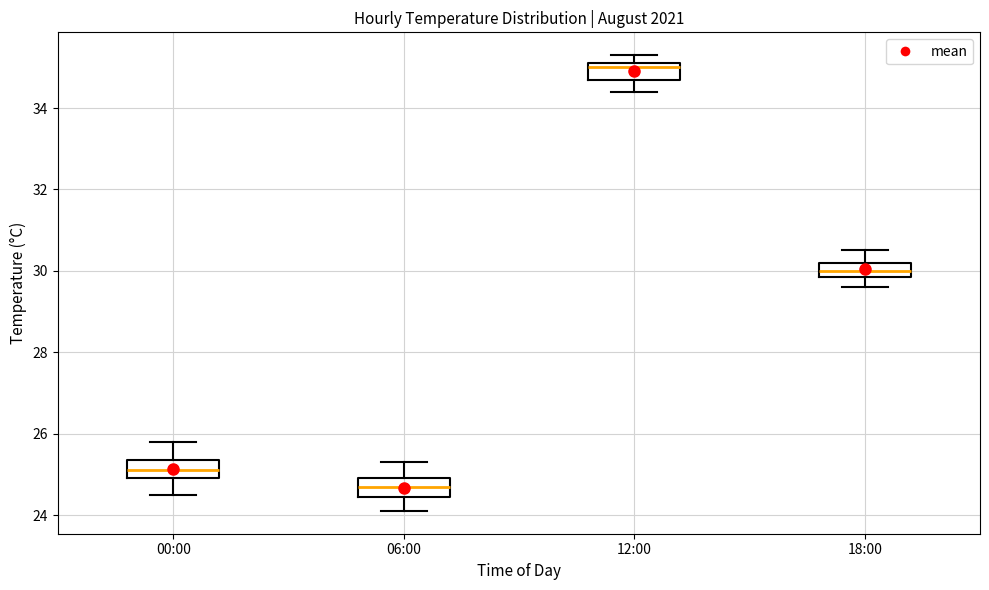

Where is the upper edge of the box for 18:00 on the y-axis? The values are not printed on the chart, so give them approximately, as read against the axis.

30.2